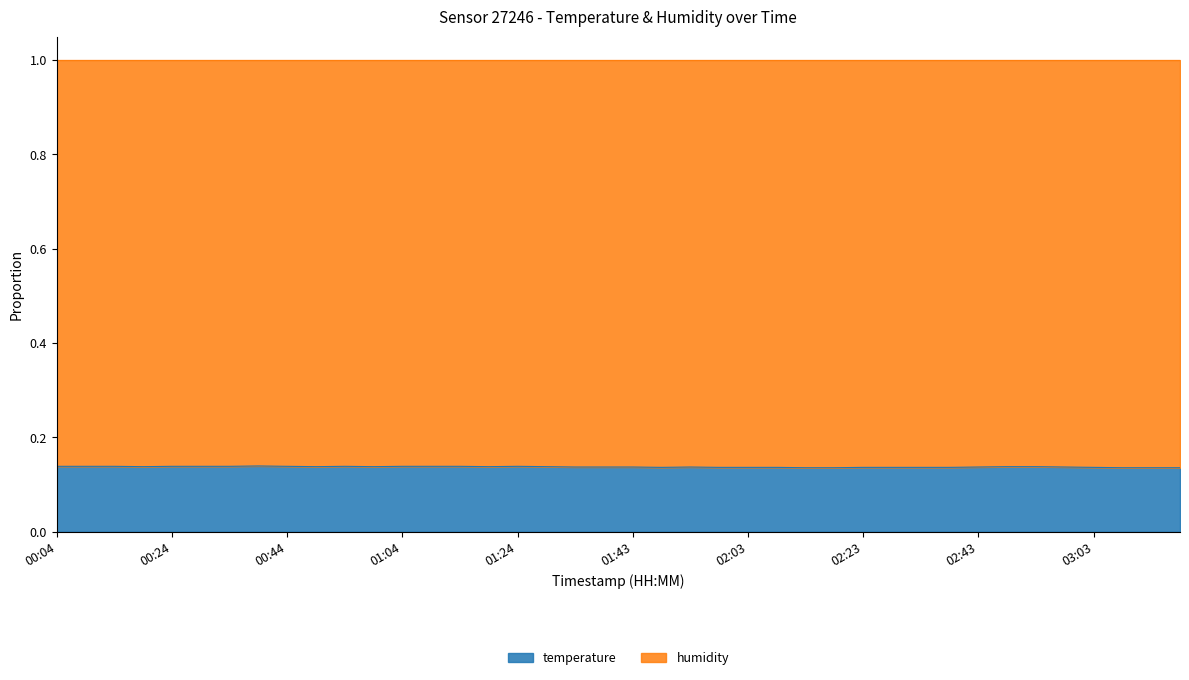

Reading left to right, transcribe all the data shown in this chart.

0.1	0.1	0.1	0.1	0.1	0.1	0.1	0.1	0.1	0.1	0.1	0.1	0.1	0.1	0.1	0.1	0.1	0.1	0.1	0.1	0.1	0.1	0.1	0.1	0.1	0.1	0.1	0.1	0.1	0.1	0.1	0.1	0.1	0.1	0.1	0.1	0.1	0.1	0.1	0.1